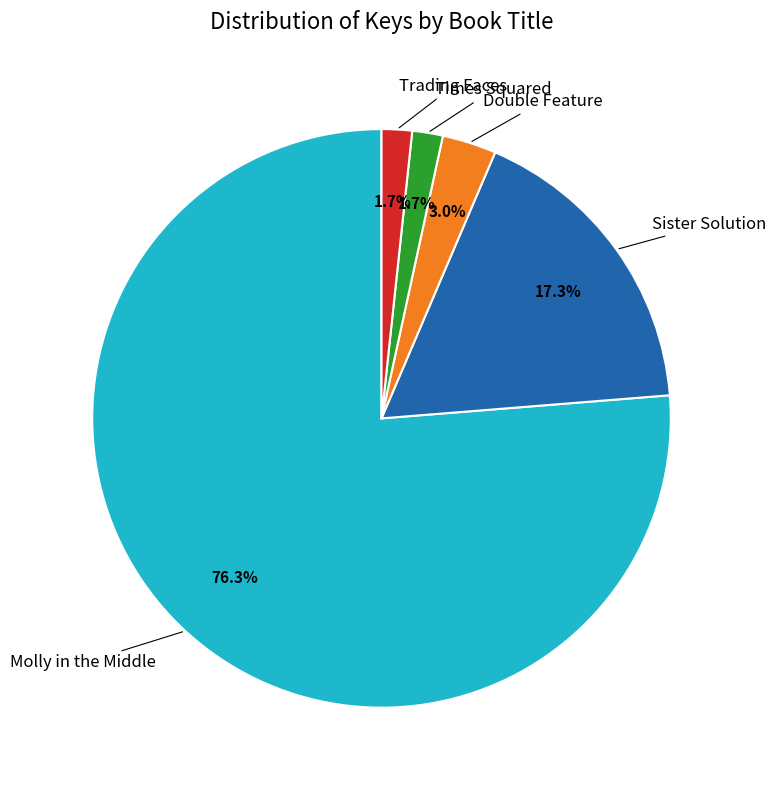

Is there any slice that represents more than half of the pie?

Yes